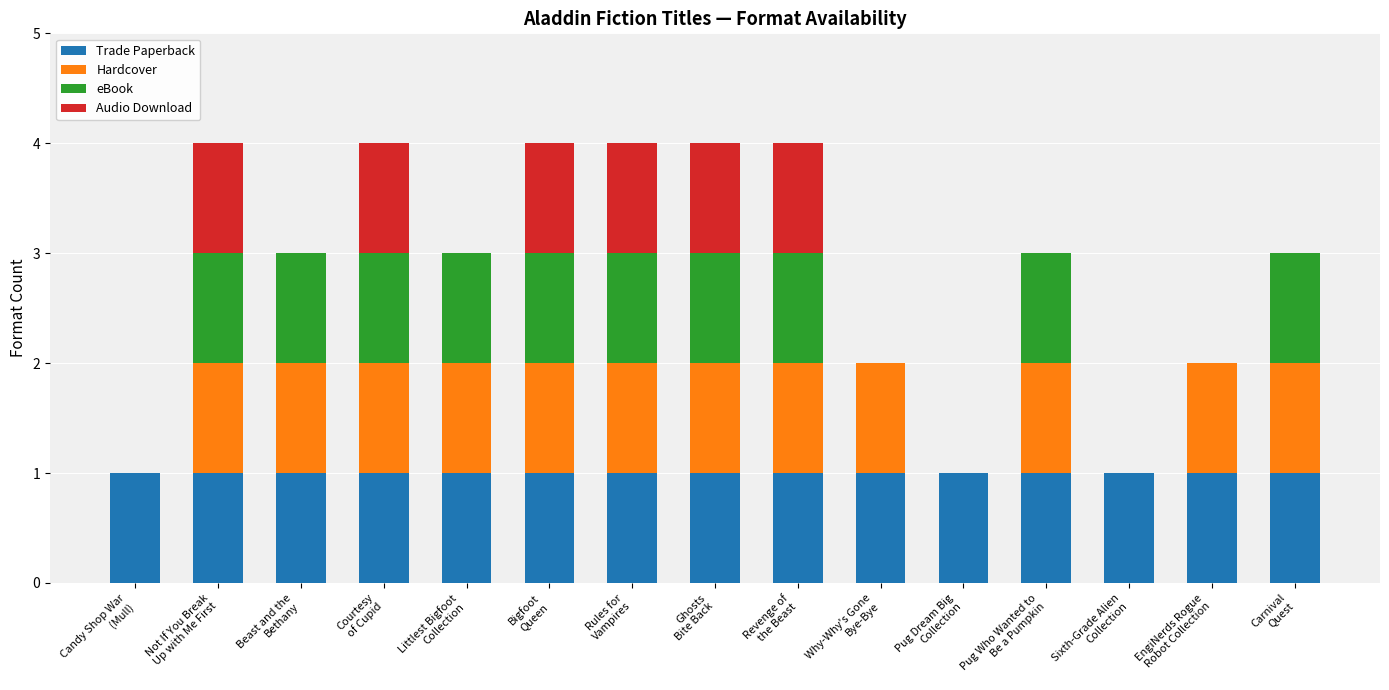

What is the sum of all Trade Paperback values?

15